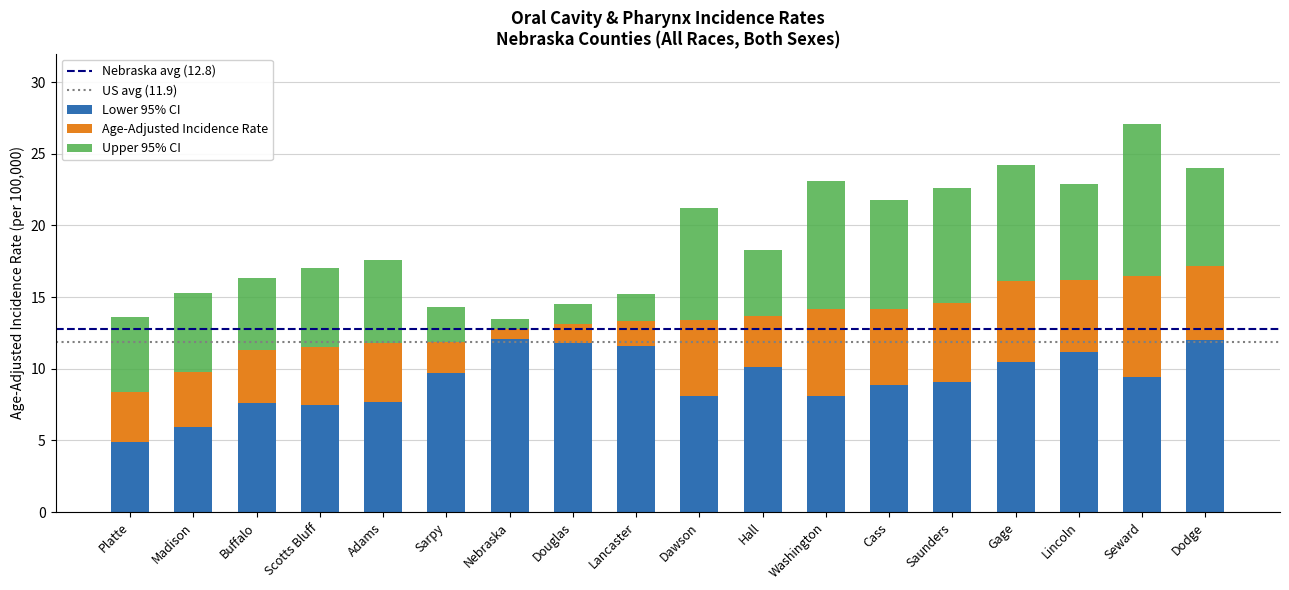

What is the average value of the Lower 95% CI series?

9.2